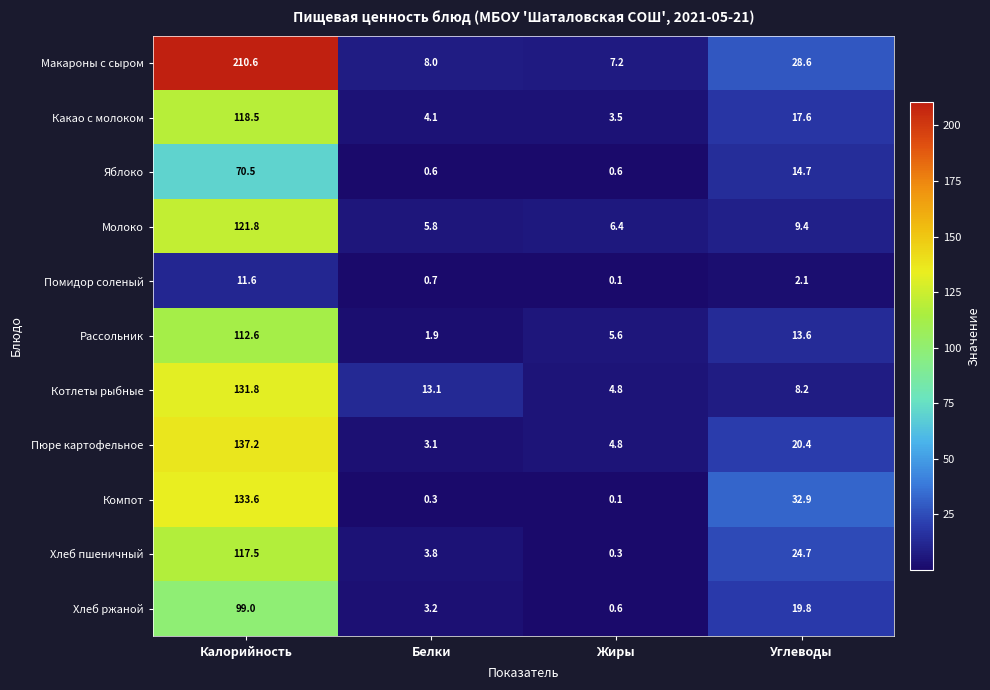

What is the total value across all series at Калорийность?

1264.7